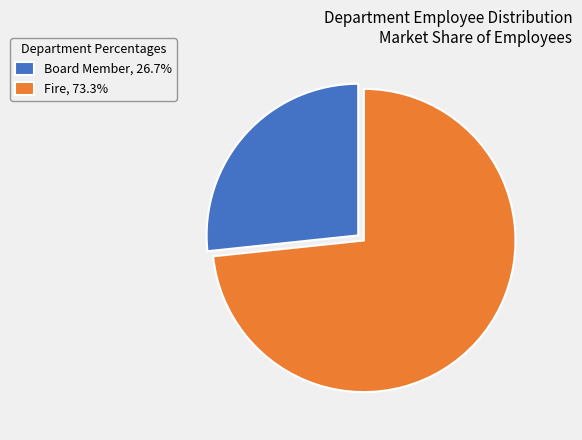

Which slice is the smallest?

Board Member